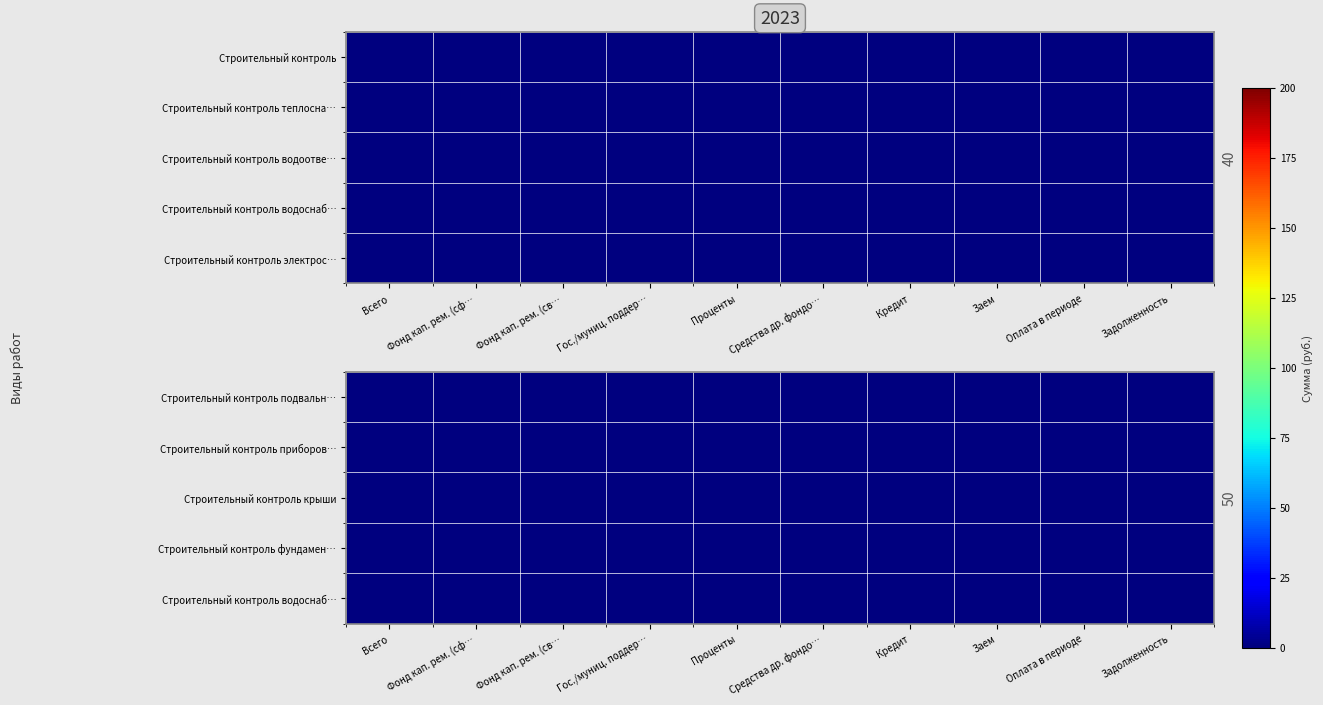

At which category is the sum across all series the highest?

Всего